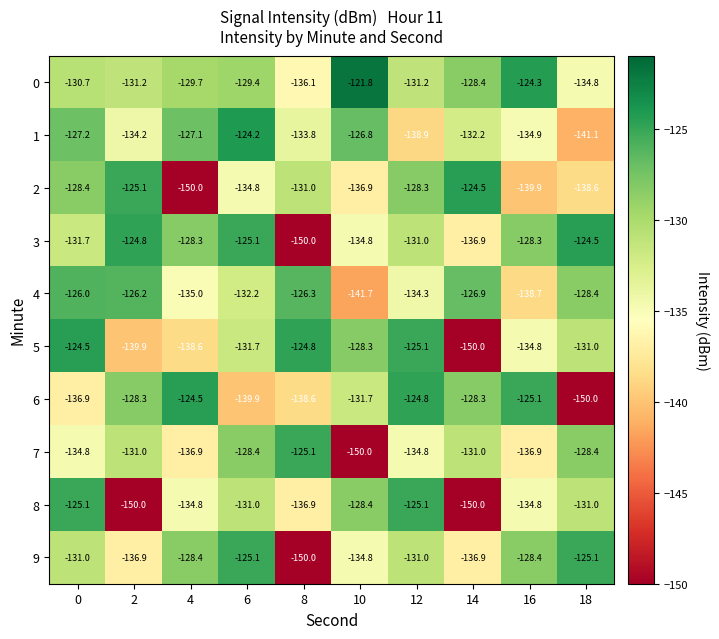

Count the number of data series in this chart.

10